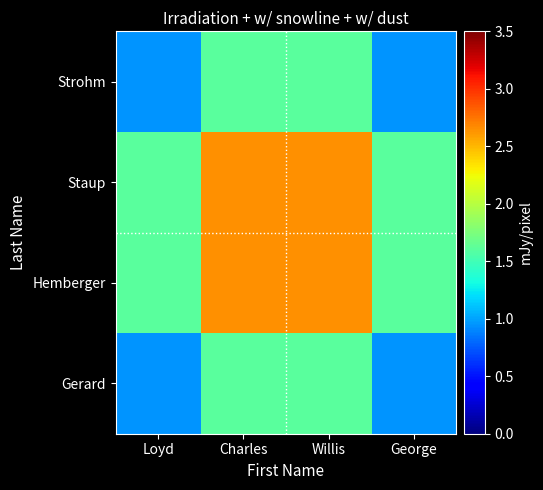

Which series has the largest total across all categories?

Hemberger